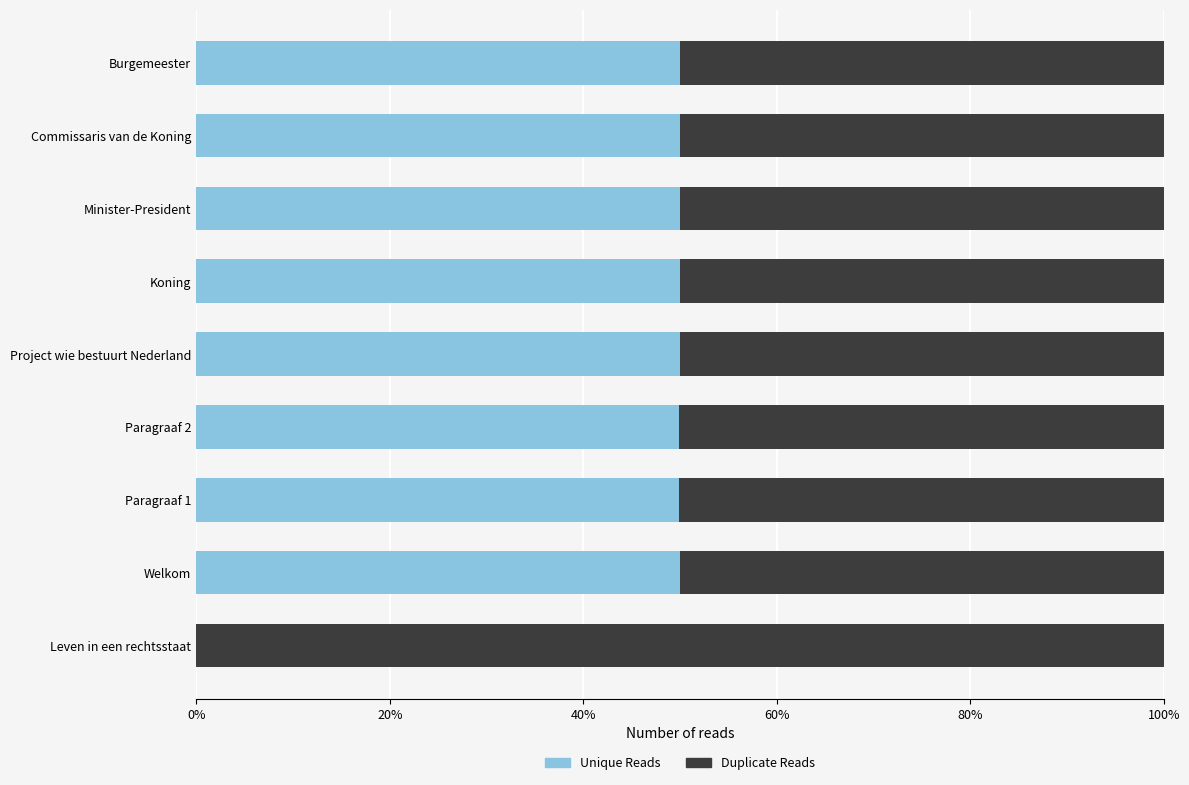

How many data points in Unique Reads are above 0?

8